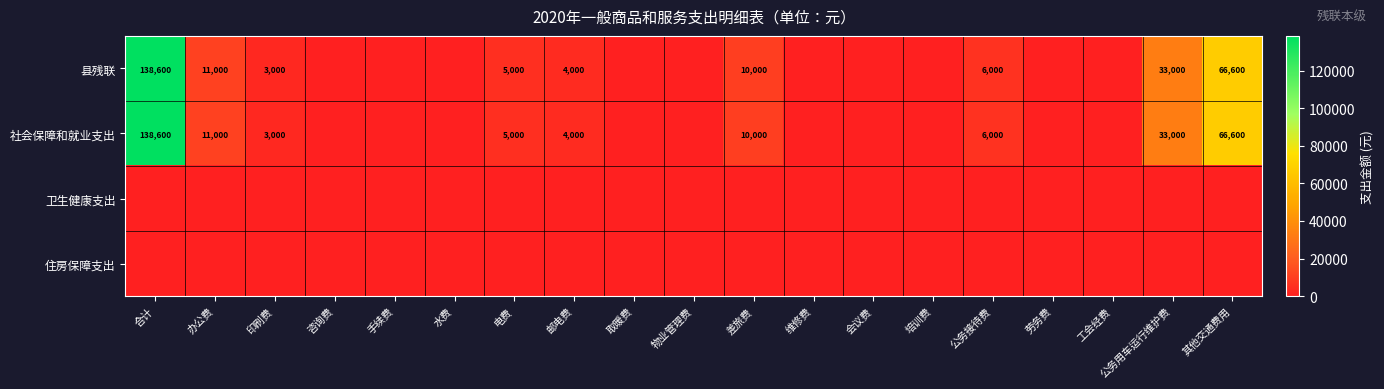

Is it true that 县残联 equals 4000 at 邮电费?

True